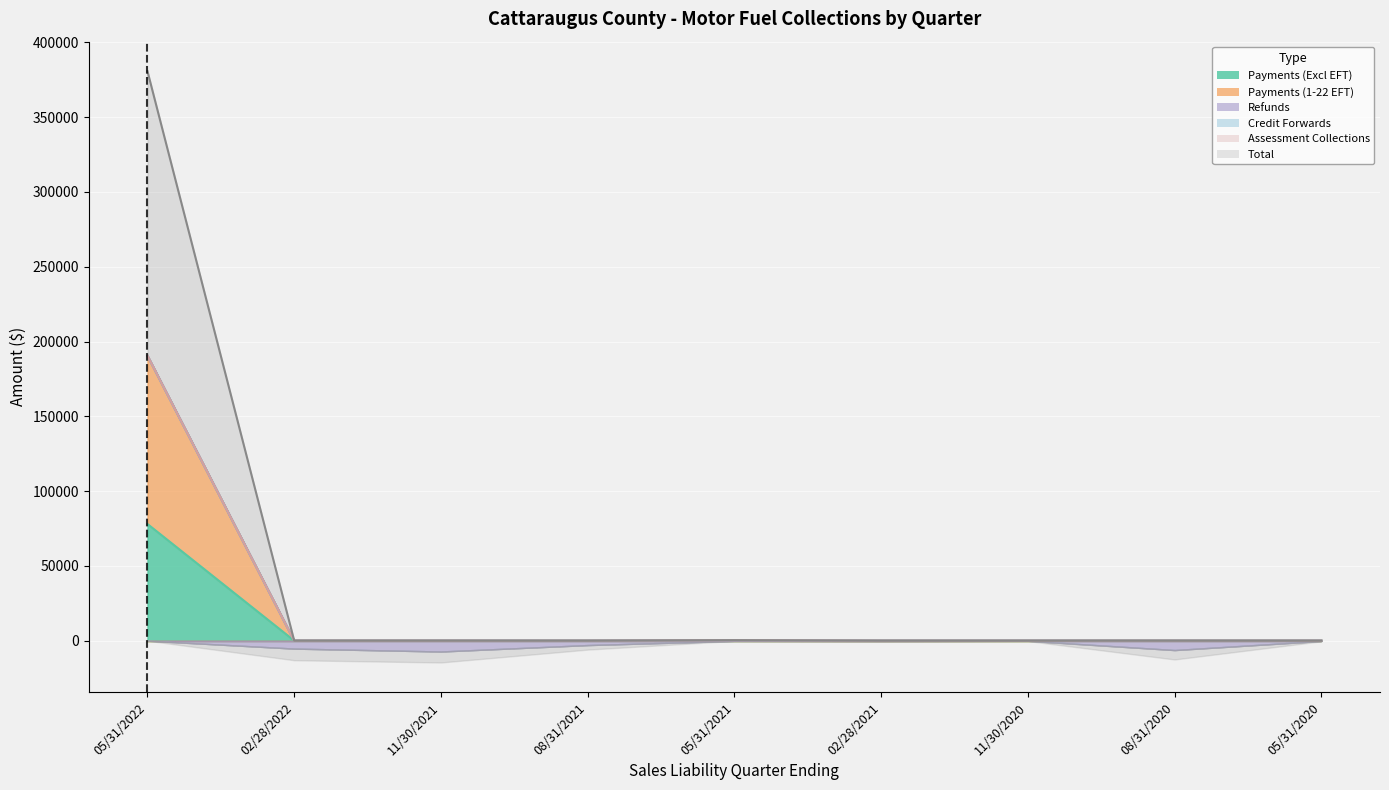

Which series has the largest range (max minus min)?

Total